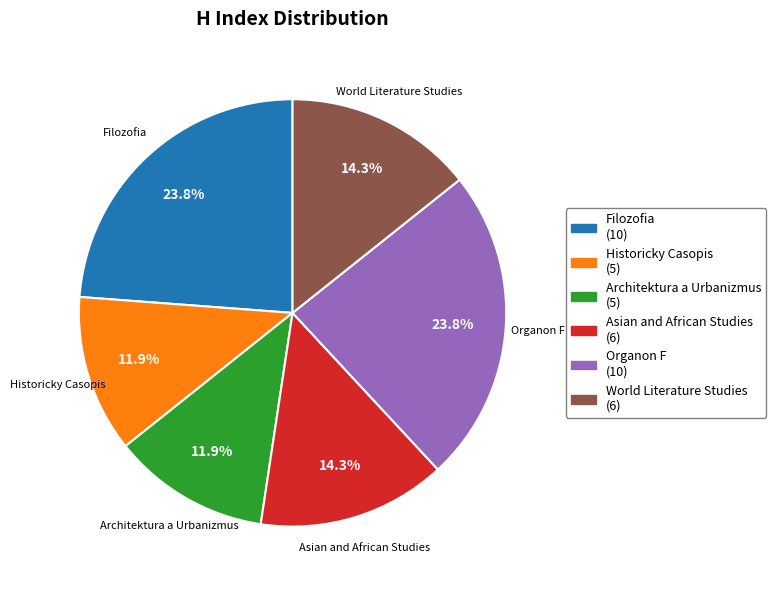

Does any single category account for the majority?

No